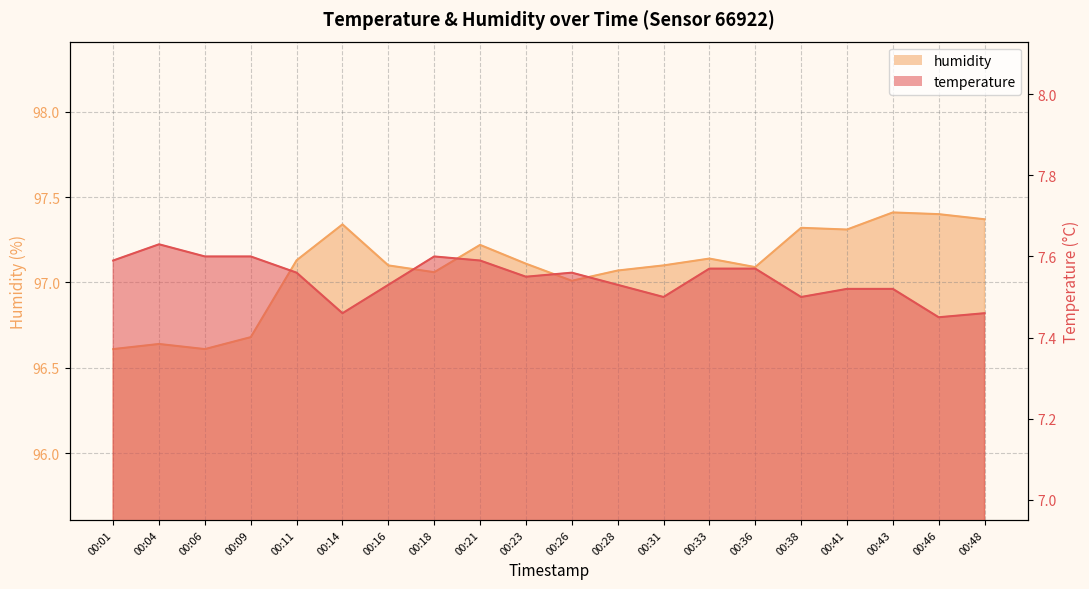

What is the value of the humidity point at the 1st from the left?

96.6